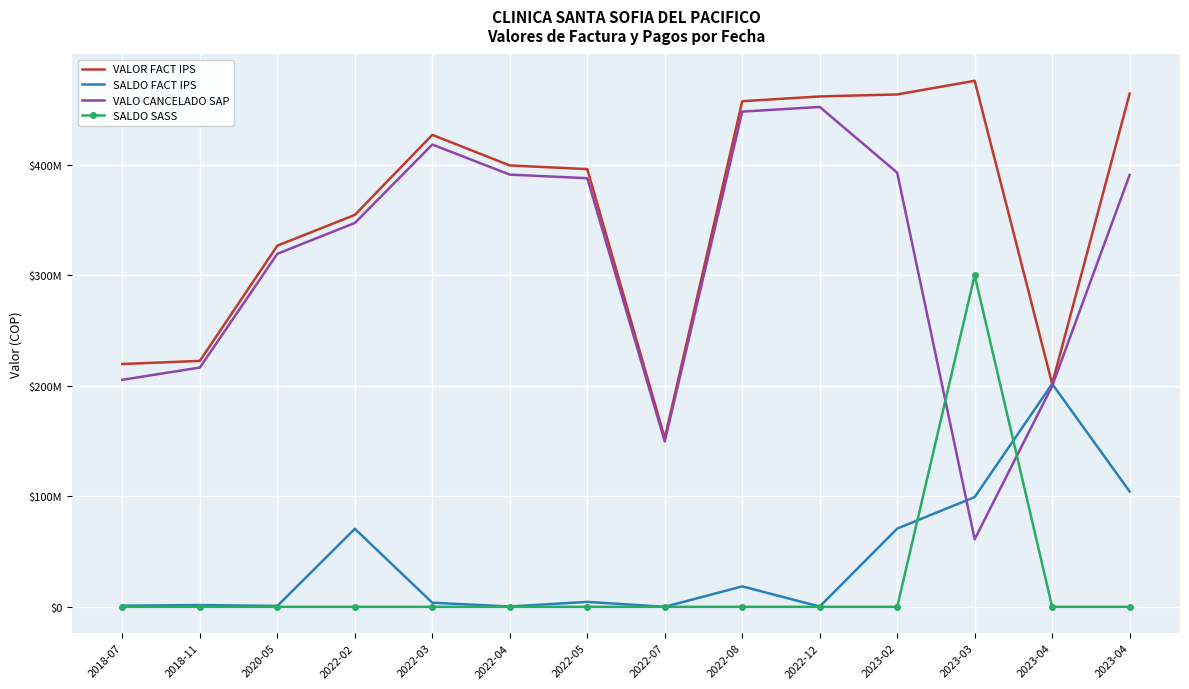

Reading left to right, extract all data points from this chart.

VALOR FACT IPS: 219652500	222470977	326721873	354545565	426937220	399254237	395988501	152652825	457381998	461685929	463505941	475853337	201697337	464248870
SALDO FACT IPS: 1025464	1586568	798291	70587221	3710753	294049	4477511	8164	18477886	261736	70763408	99262974	201697337	104337828
VALO CANCELADO SAP: 205379857	216447188	319367687	347216623	418179461	390980983	387715247	149591768	447969236	452195709	392742533	61073296	199771815	390678178
SALDO SASS: 0	0	0	0	0	0	0	0	0	0	0	300000000	0	0